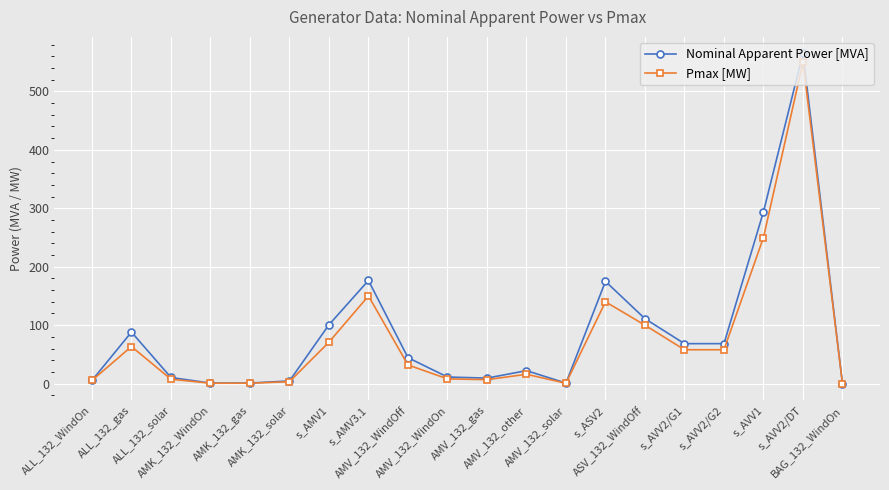

What is the maximum value shown in the chart?

565.0